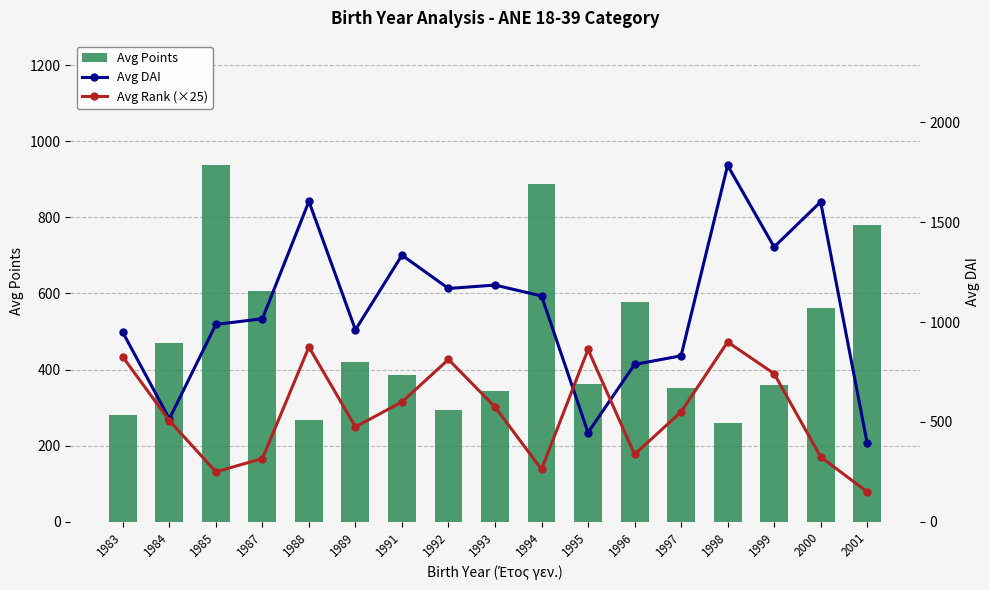

What is the sum of the Avg Points values at 1992 and 1997?

645.0